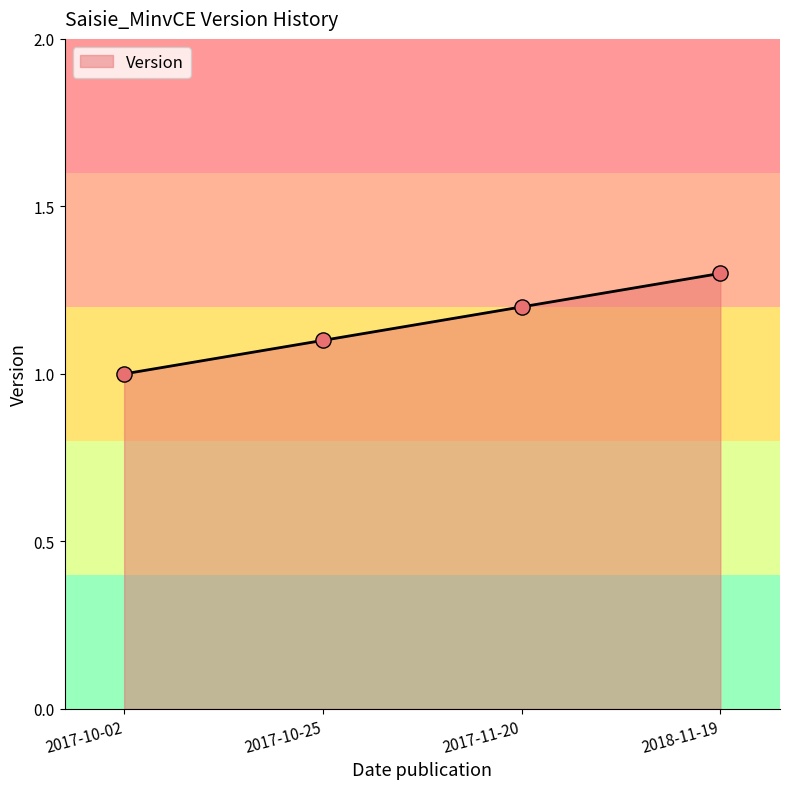

What is the ratio of the value at 2017-10-02 to the value at 2017-11-20?

0.8